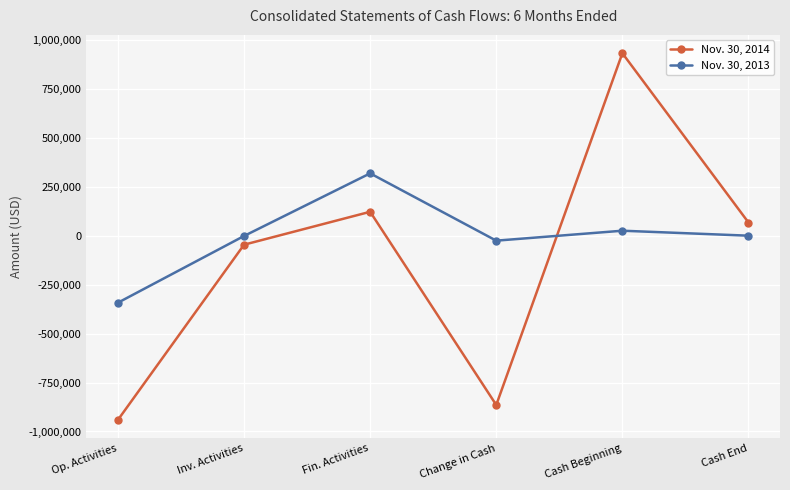

What is the label of the 6th point from the right?

Op. Activities